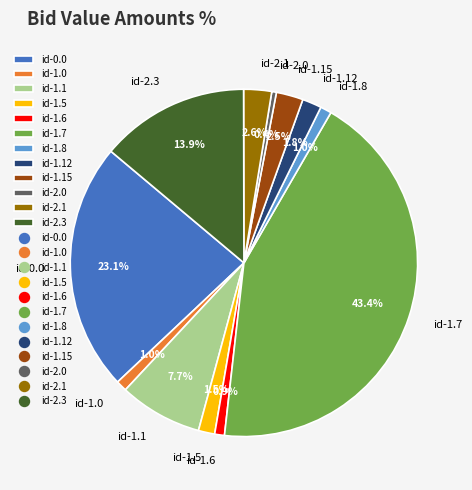

To the nearest percent, what is the difference between the largest and smallest slice percentages?

43%